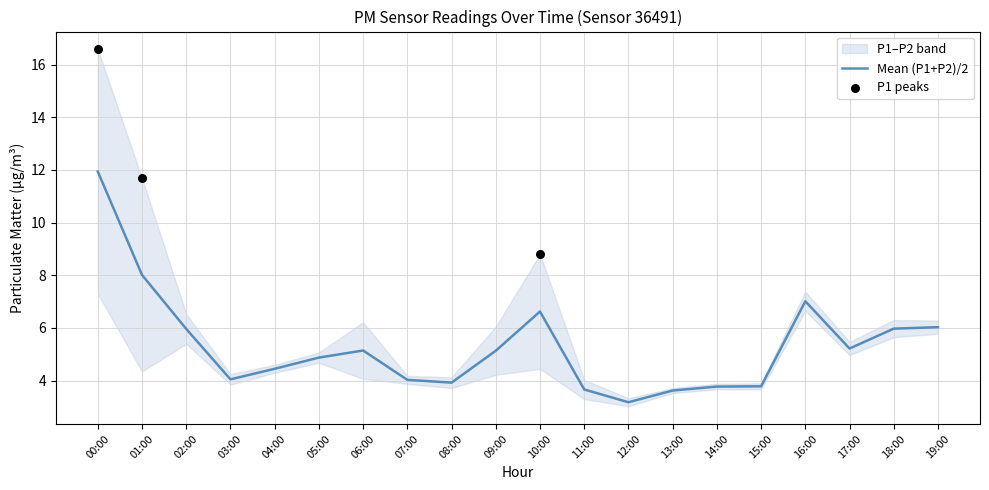

What is the ratio of the value at 08:00 to the value at 14:00?

1.0